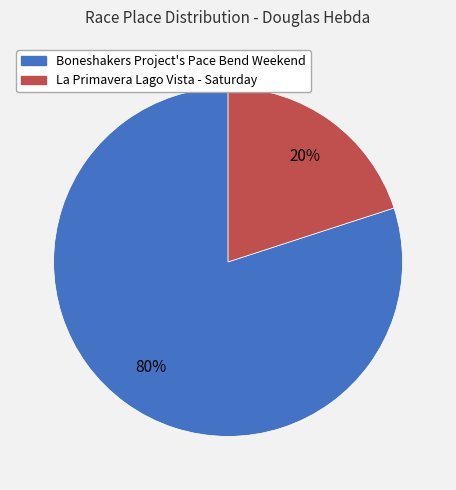

The La Primavera Lago Vista - Saturday slice represents 29% of the pie. True or false?

False